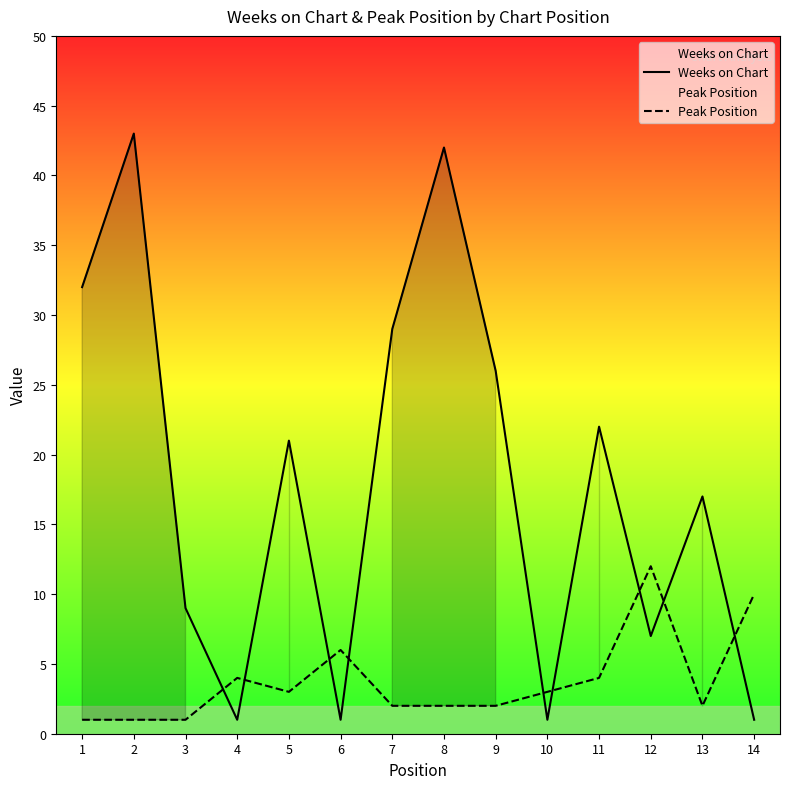

List the labels in order of Weeks on Chart value, smallest first.

4, 6, 10, 14, 12, 3, 13, 5, 11, 9, 7, 1, 8, 2